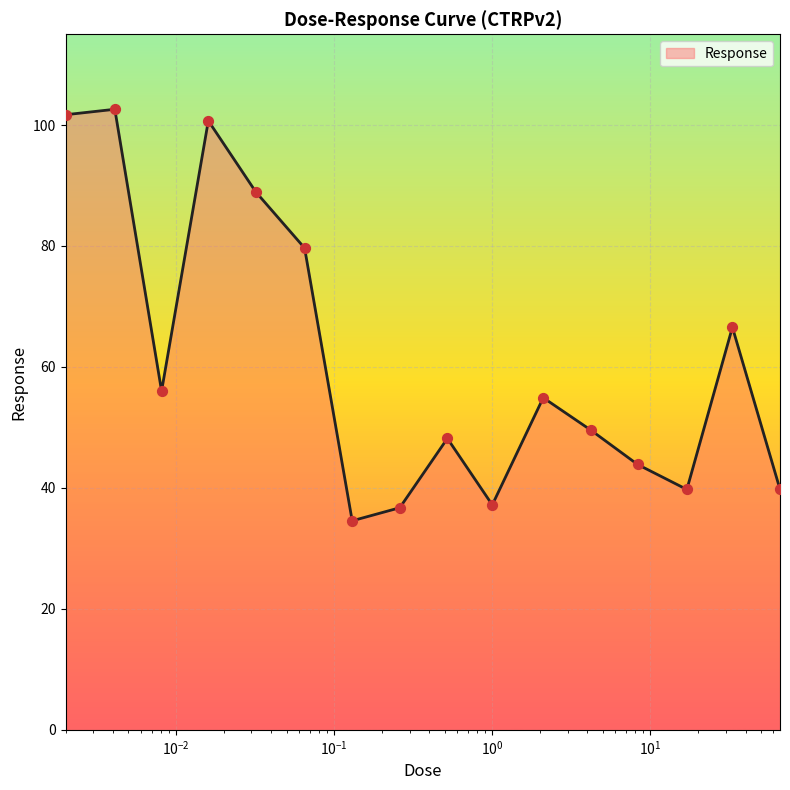

What is the maximum value shown in the chart?

102.6